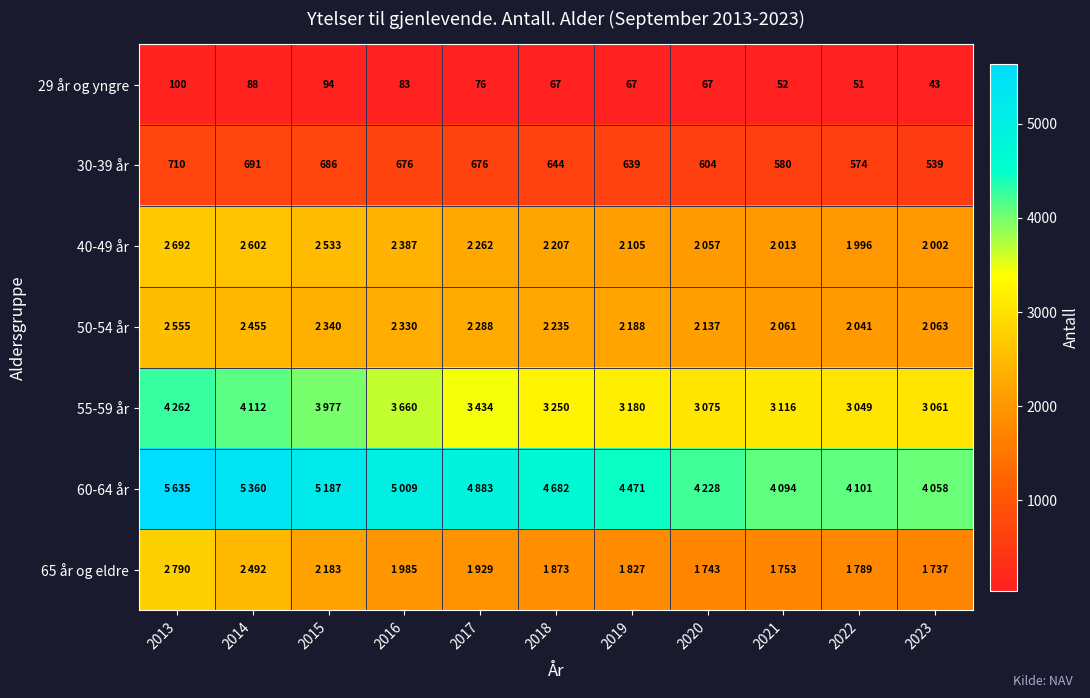

What is the spread (max minus min) of values at 2020?

4161